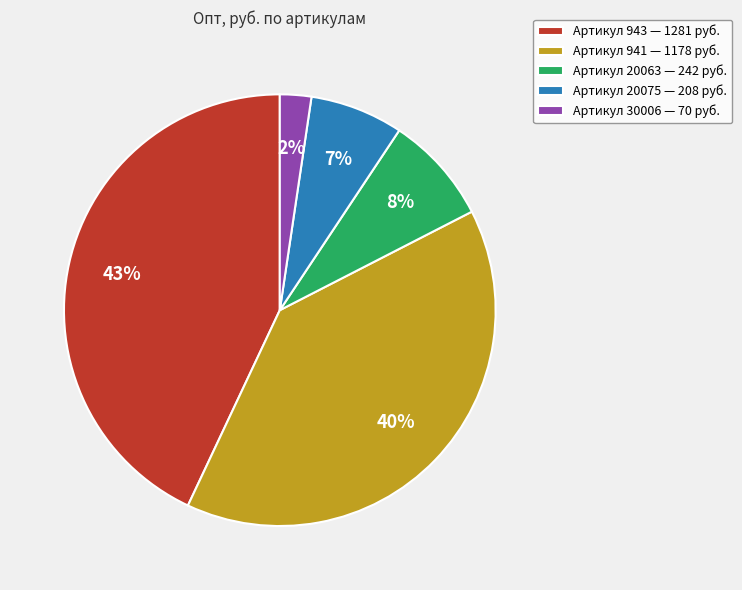

To the nearest percent, what is the difference between the largest and smallest slice percentages?

41%